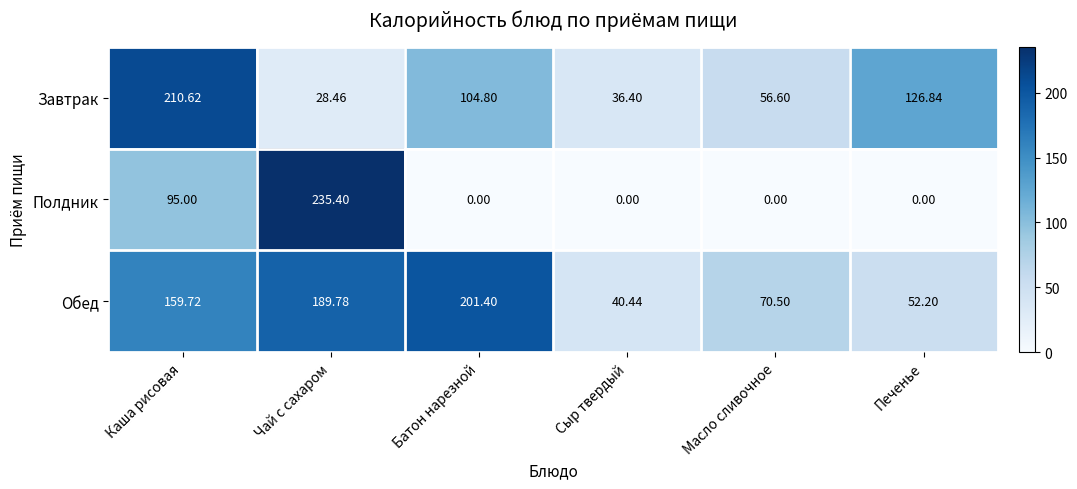

At how many categories does at least one series exceed 158?

3